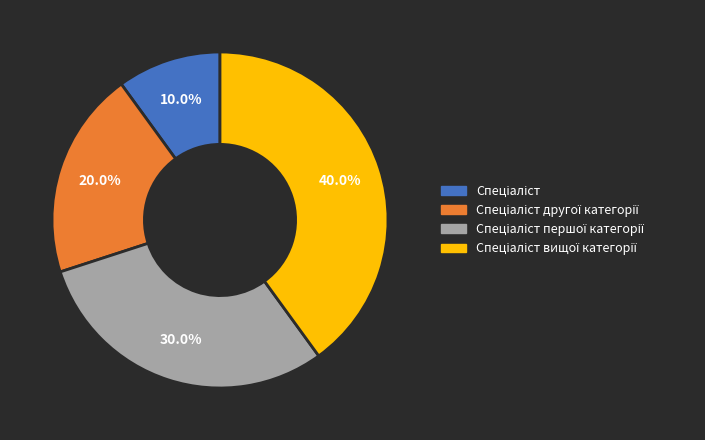

Is there any slice that represents more than half of the pie?

No